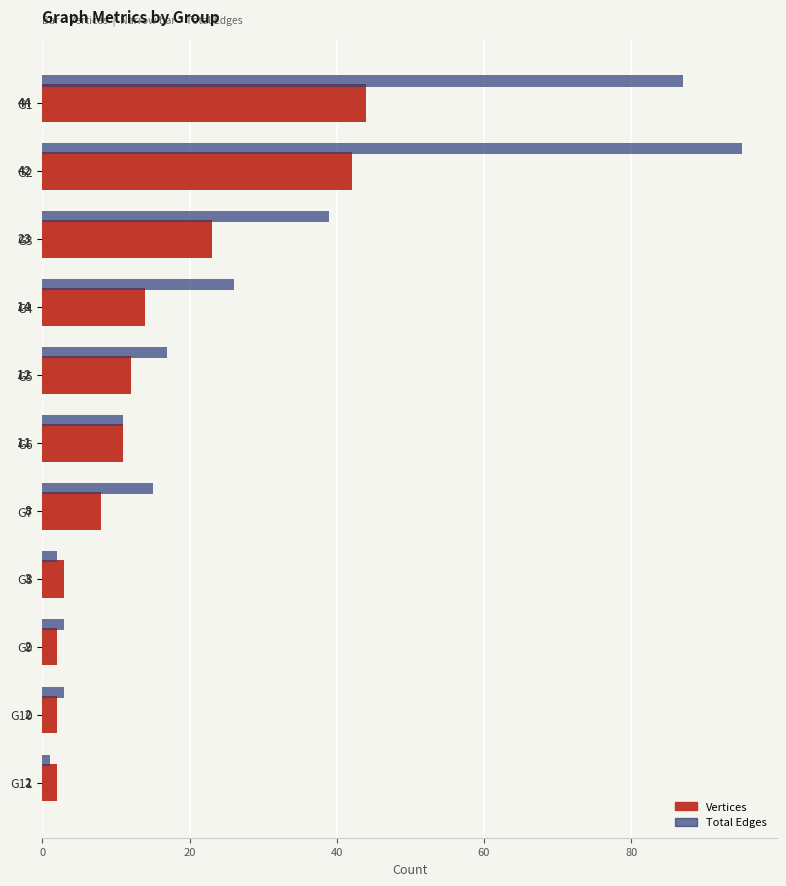

Which series has the largest range (max minus min)?

Total Edges